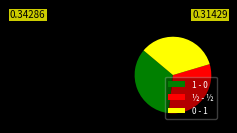

Which slice is the smallest?

½ - ½